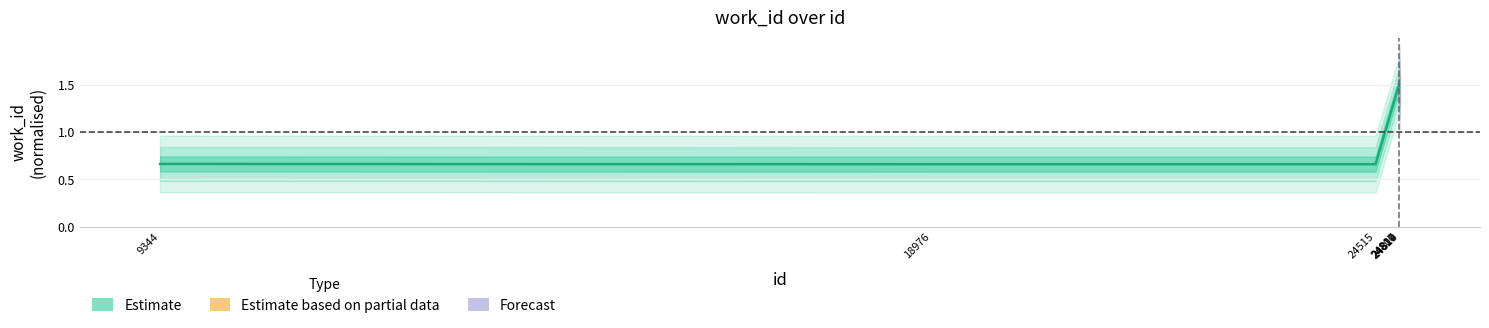

What is the value of the 5th point from the left?

1.5